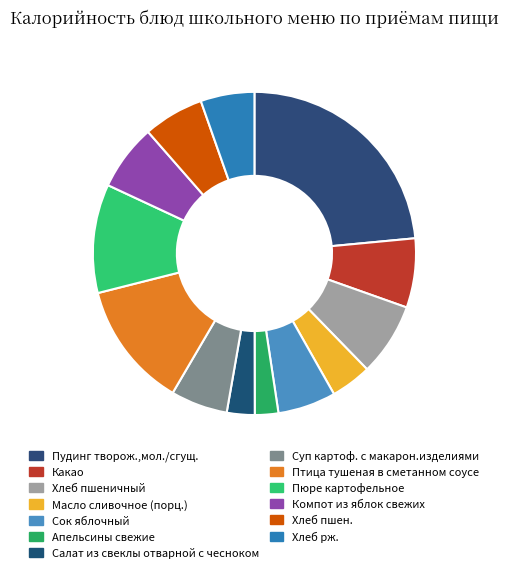

What is the ratio of the value at Суп картоф. с макарон.изделиями to the value at Компот из яблок свежих?

0.9